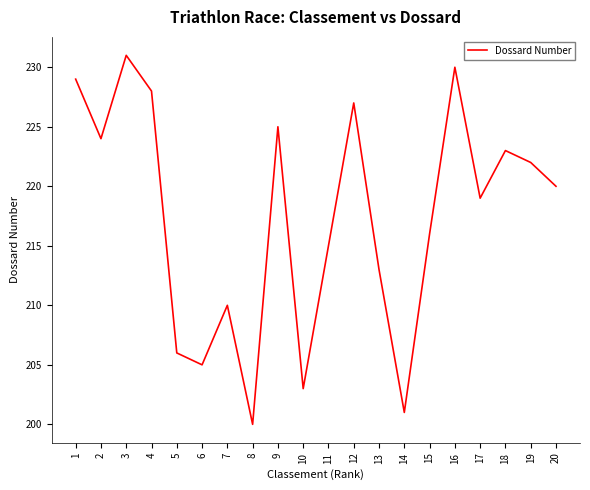

At which label does the data first exceed 220?

1